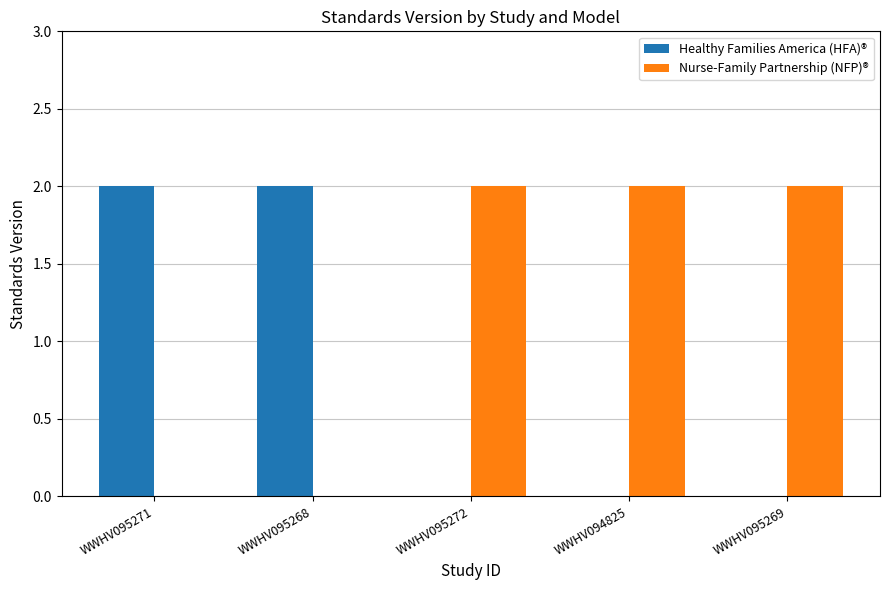

Reading left to right, what are all the values shown in this chart?

Healthy Families America (HFA)®: WWHV095271=2	WWHV095268=2	WWHV095272=0	WWHV094825=0	WWHV095269=0
Nurse-Family Partnership (NFP)®: WWHV095271=0	WWHV095268=0	WWHV095272=2	WWHV094825=2	WWHV095269=2